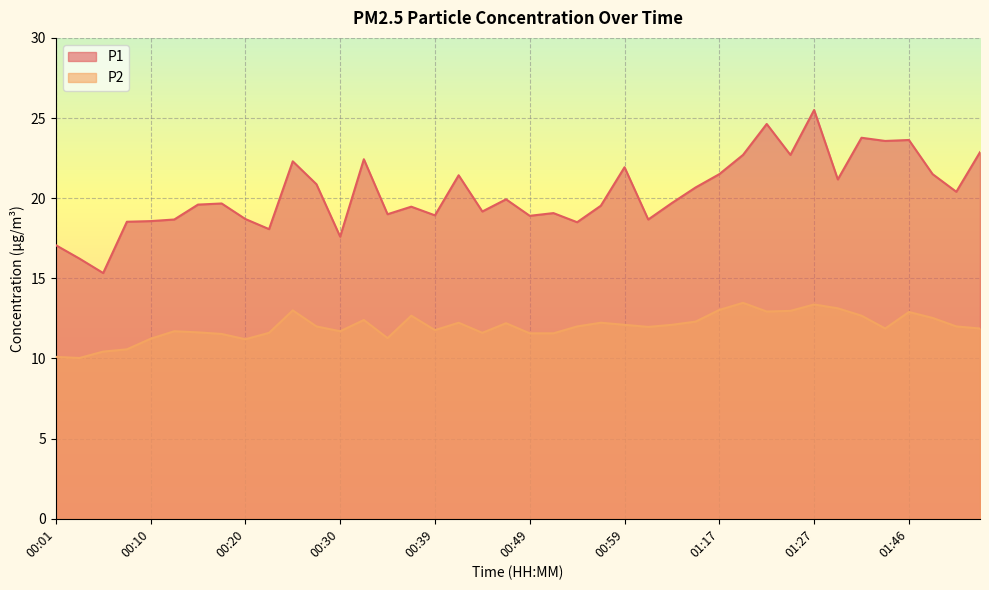

At how many categories does at least one series exceed 15?

40